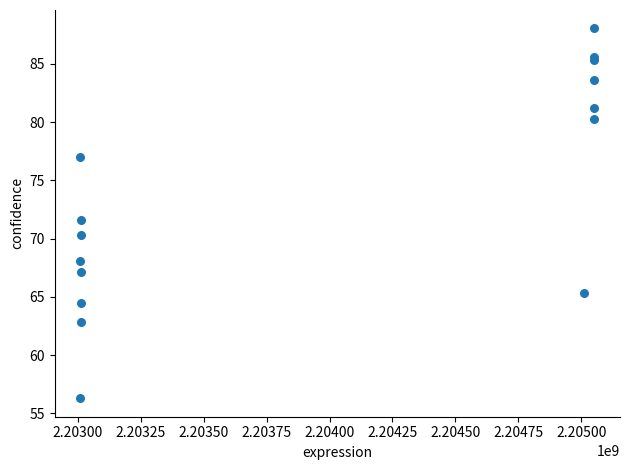

What Y value in the scatter plot is closest to 72?

71.6